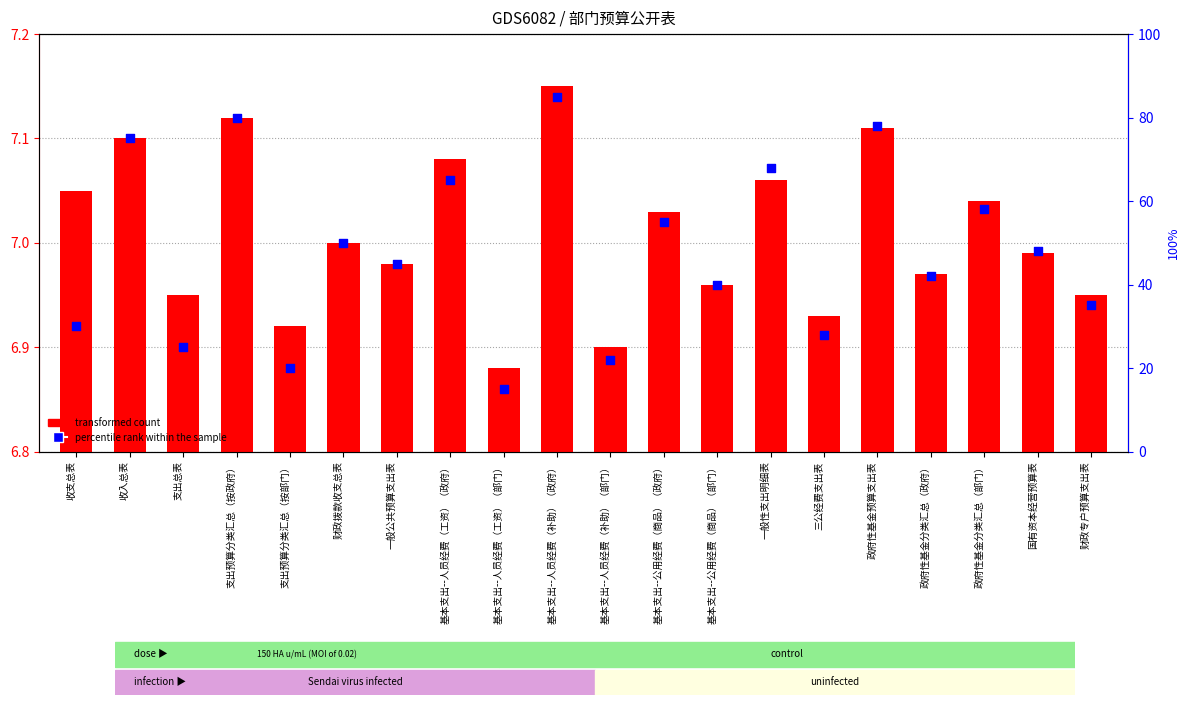

Which series has the largest total across all categories?

percentile rank within the sample